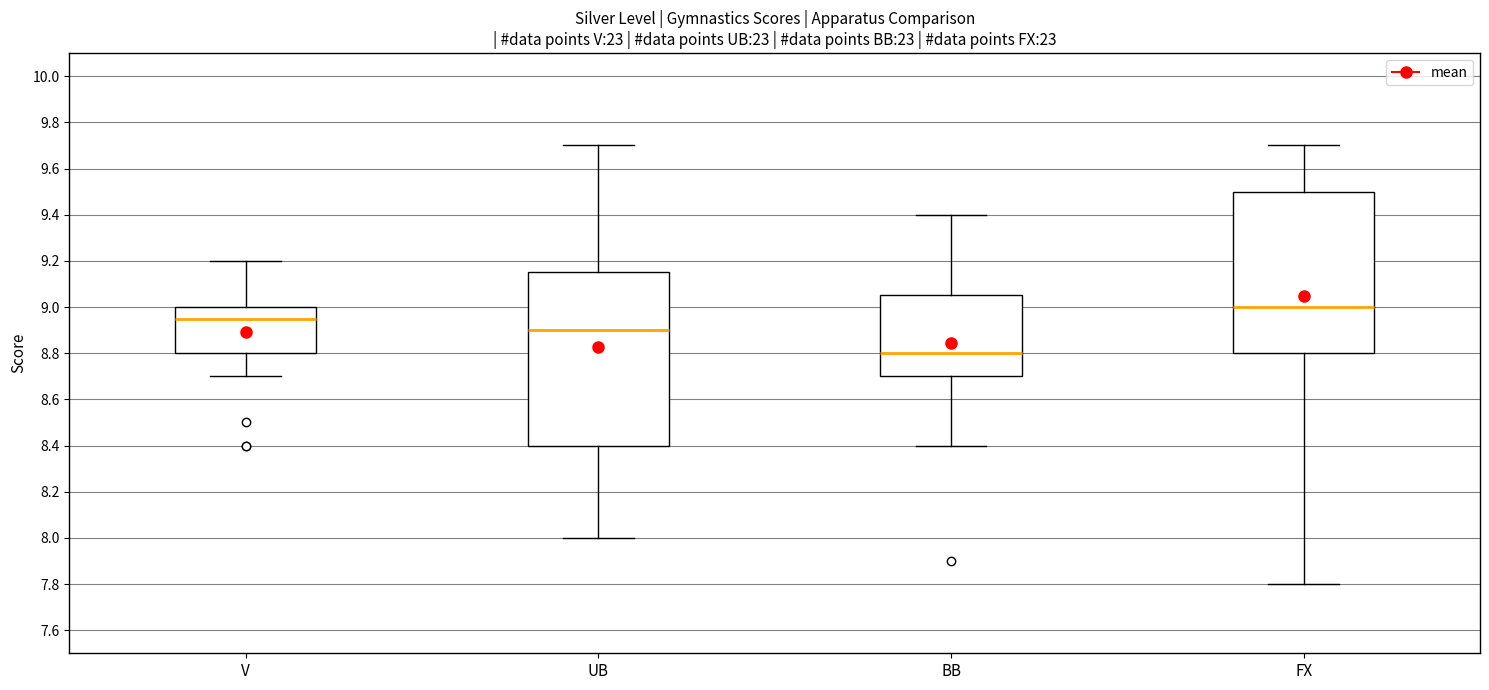

Reading left to right, read every box against the y-axis: the position of its median line, the range the box covers, and the ends of its whiskers. The values are not printed on the chart, so give them approximately, as read against the axis.

V: median 8.96, box 8.80 to 9.00, whiskers 8.70 to 9.20
UB: median 8.90, box 8.40 to 9.16, whiskers 8.00 to 9.70
BB: median 8.80, box 8.70 to 9.06, whiskers 8.40 to 9.40
FX: median 9.00, box 8.80 to 9.50, whiskers 7.80 to 9.70